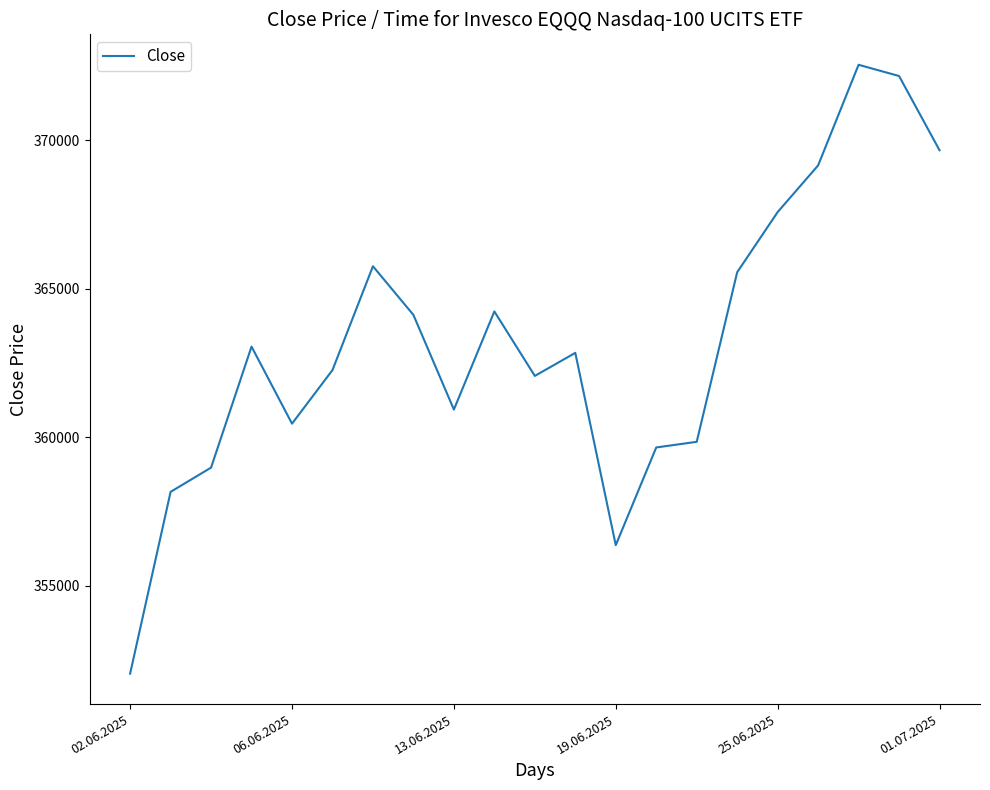

What is the smallest value displayed?

352031